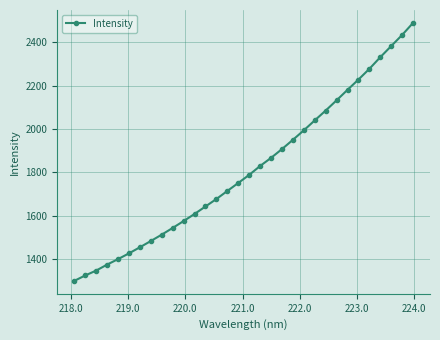

What is the value of the 29th point from the left?

2331.5